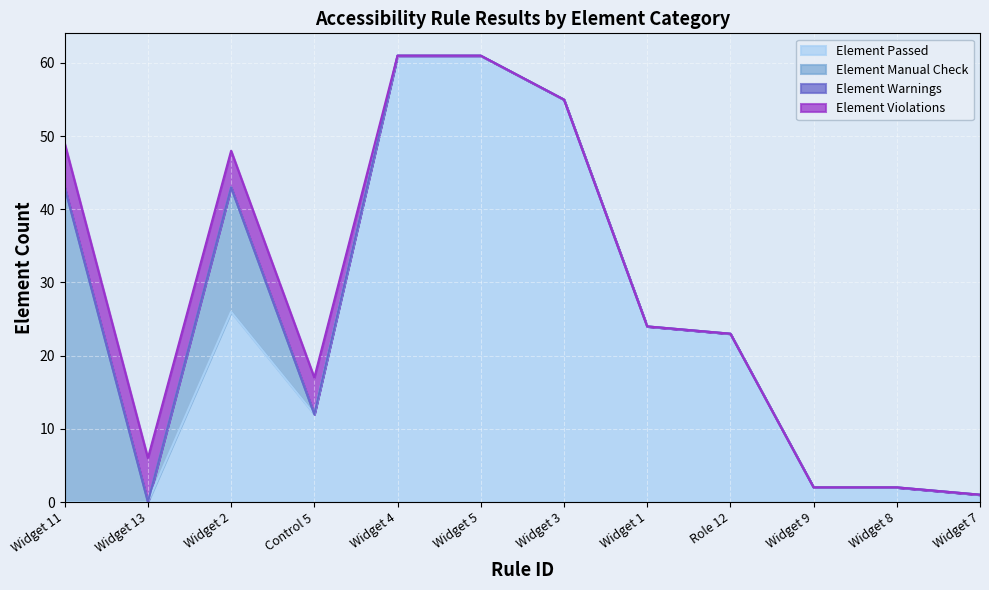

Is it true that Element Passed equals 42 at Widget 13?

False